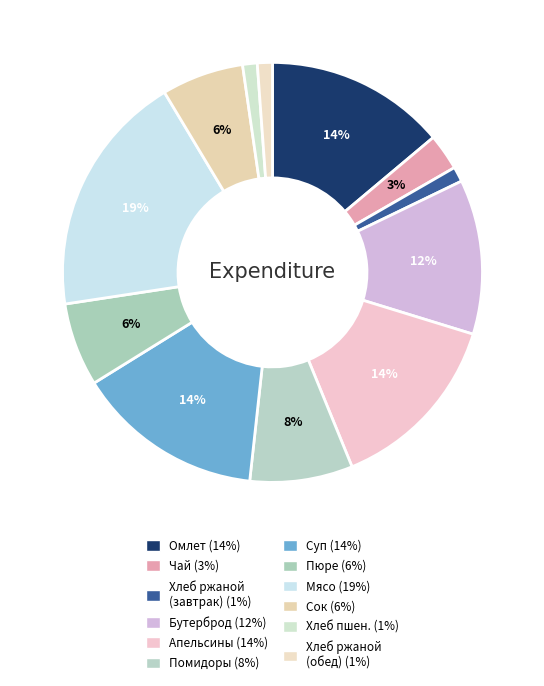

How many slices are in this pie chart?

12